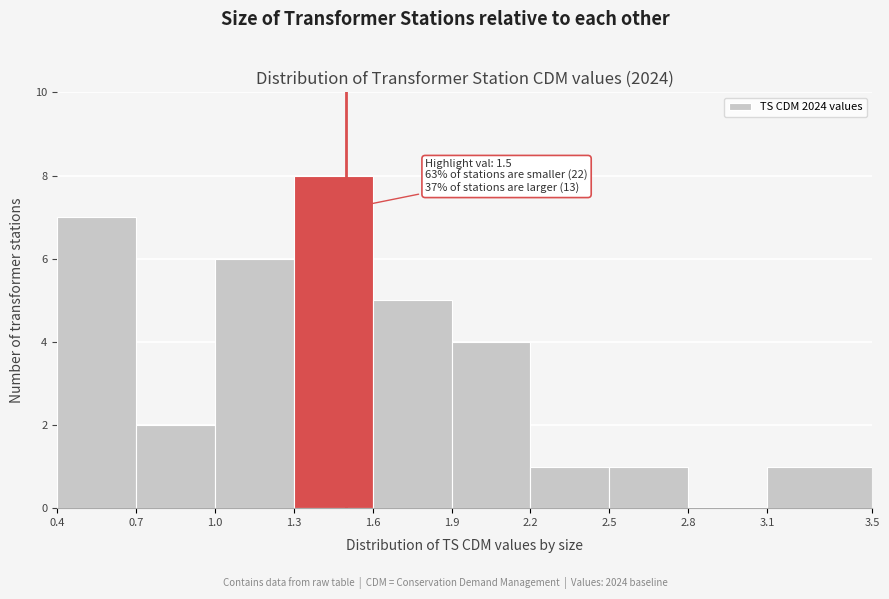

Which range on the x-axis has the tallest bar?

1.3 to 1.6